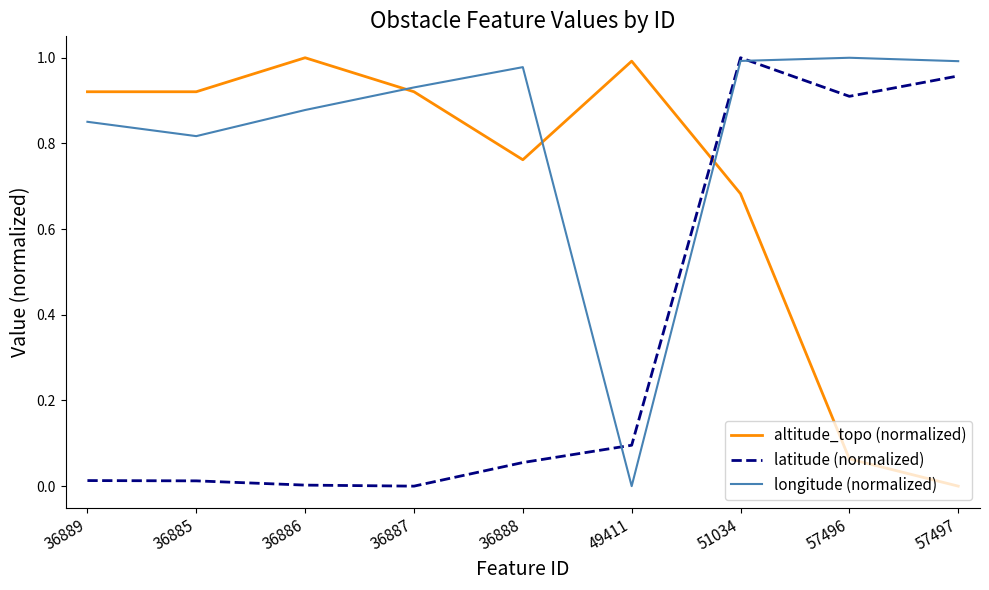

True or false: altitude_topo (normalized) has more than 0 points higher than both neighbors.

True